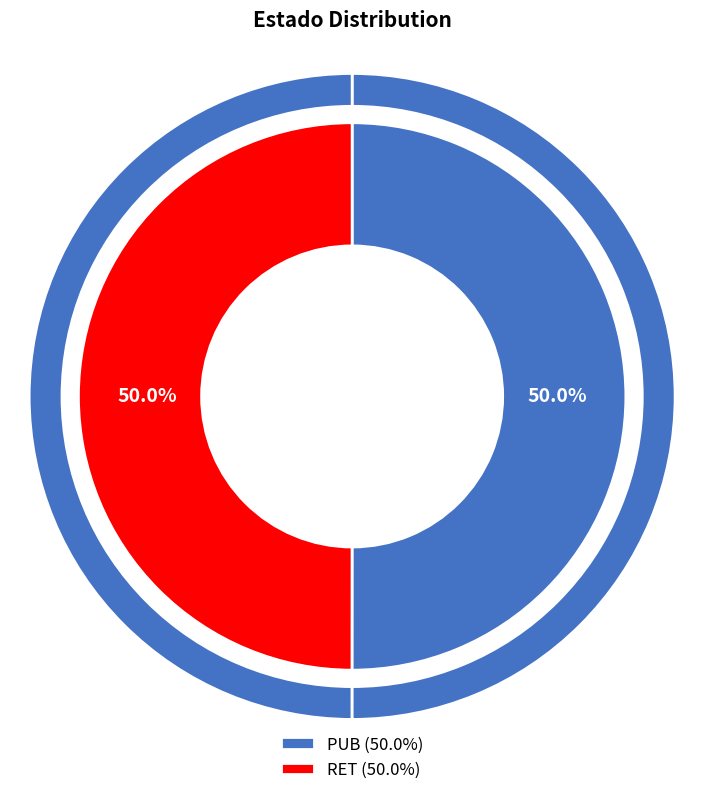

Count the number of slices in the pie.

2